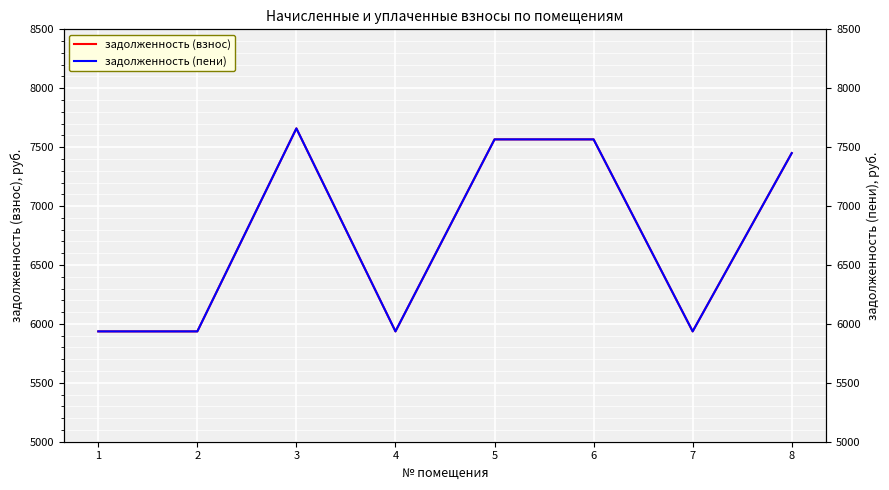

What is the sum of all задолженность (пени) values?

53986.3